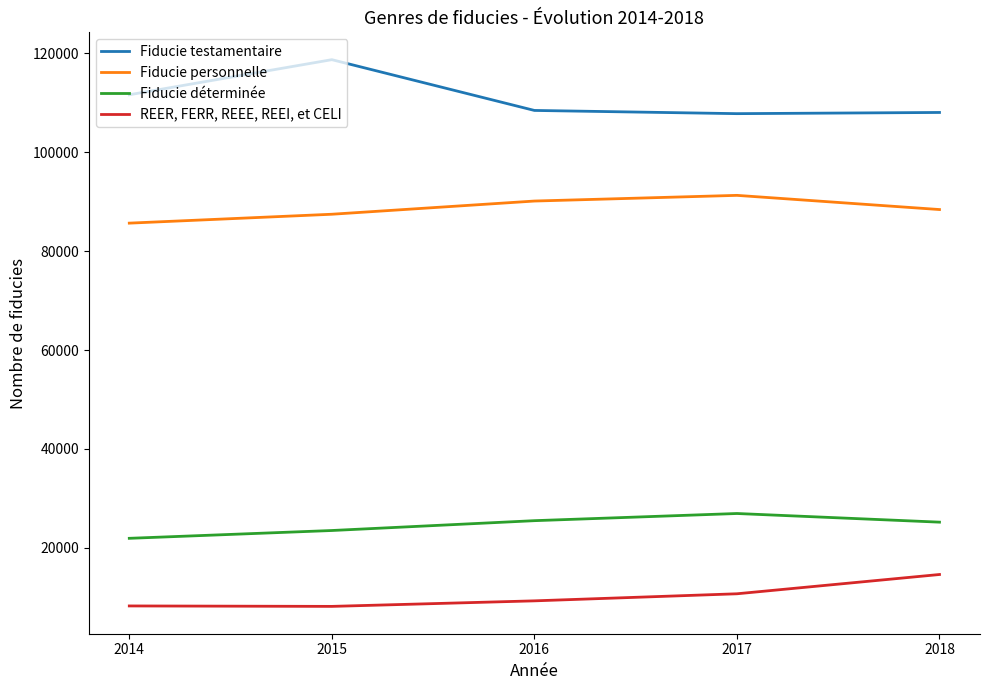

Is this an area chart (filled region under the line)?

No